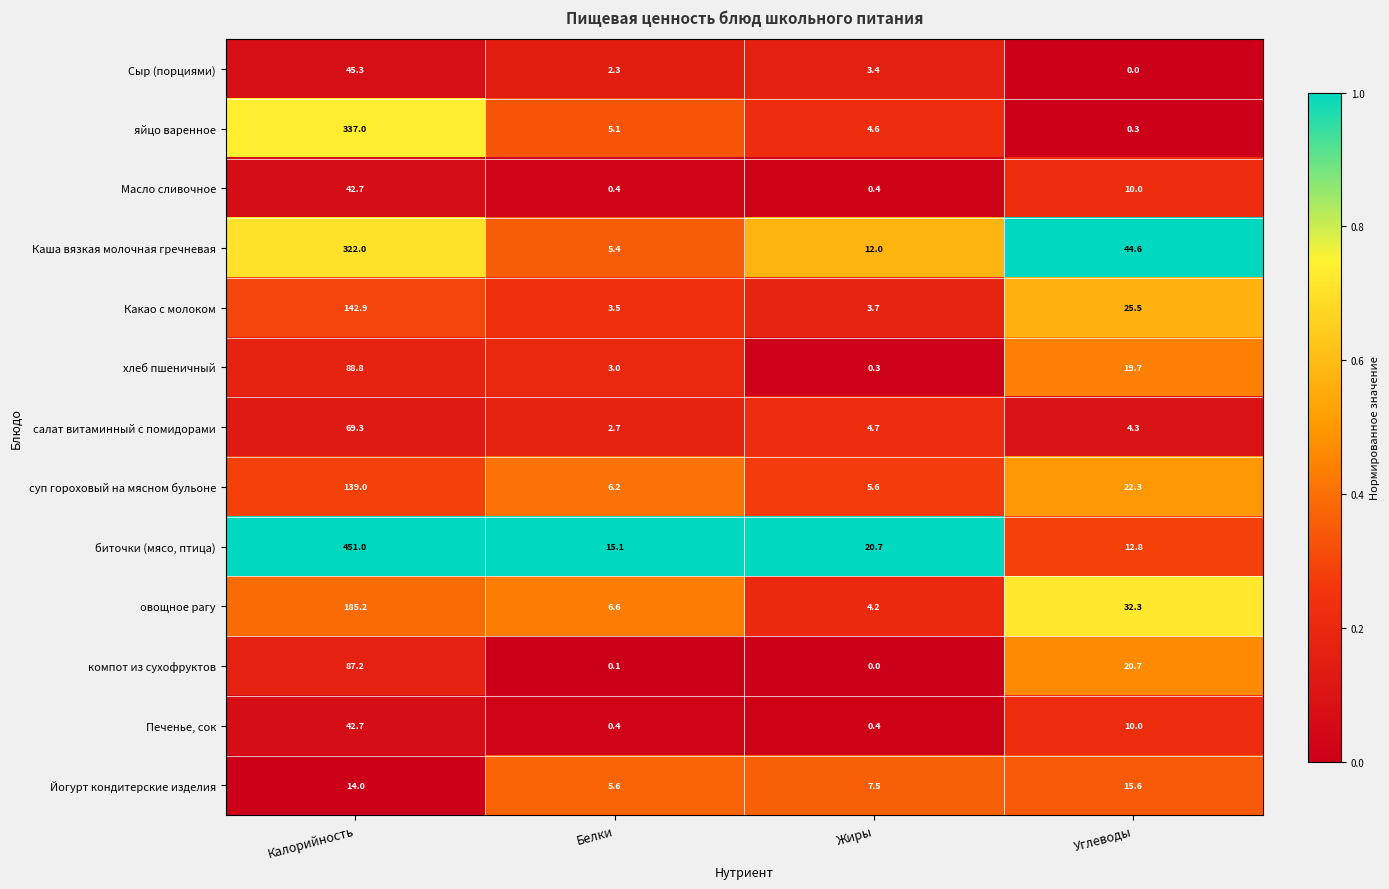

At which label does Масло сливочное first exceed 10?

Калорийность